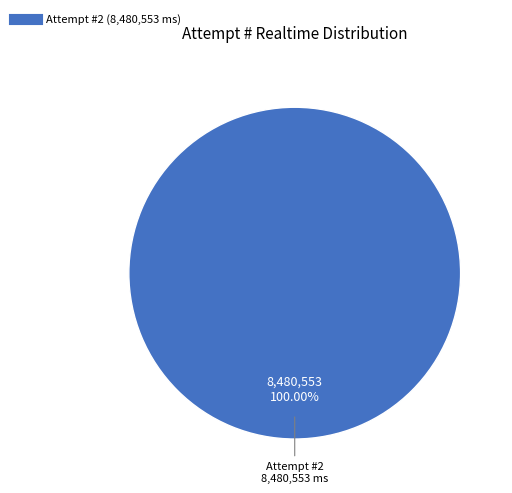

Does any single category account for the majority?

Yes